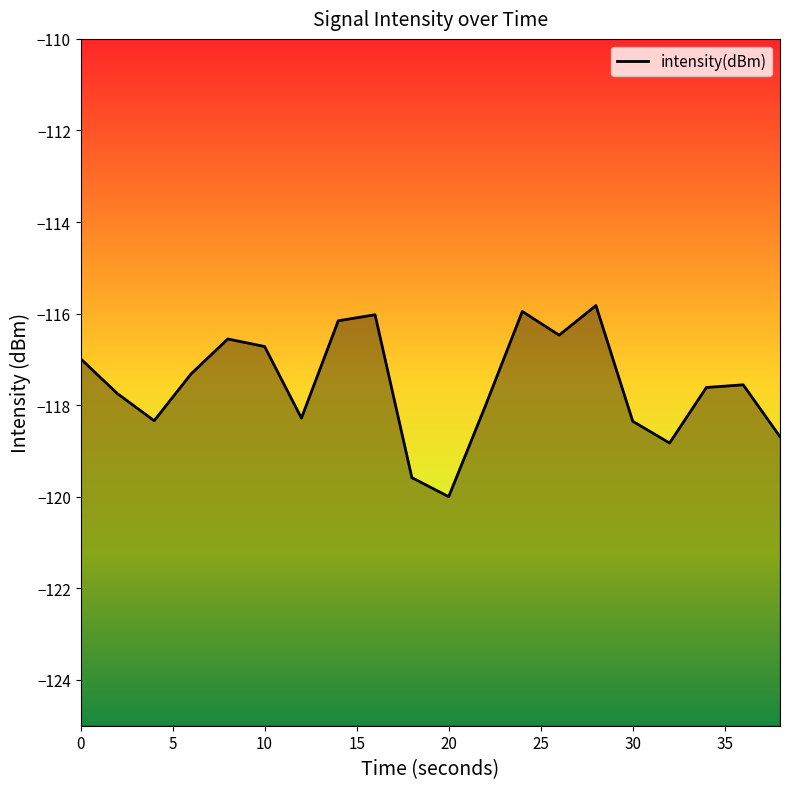

Count the number of values greater than -117.

8